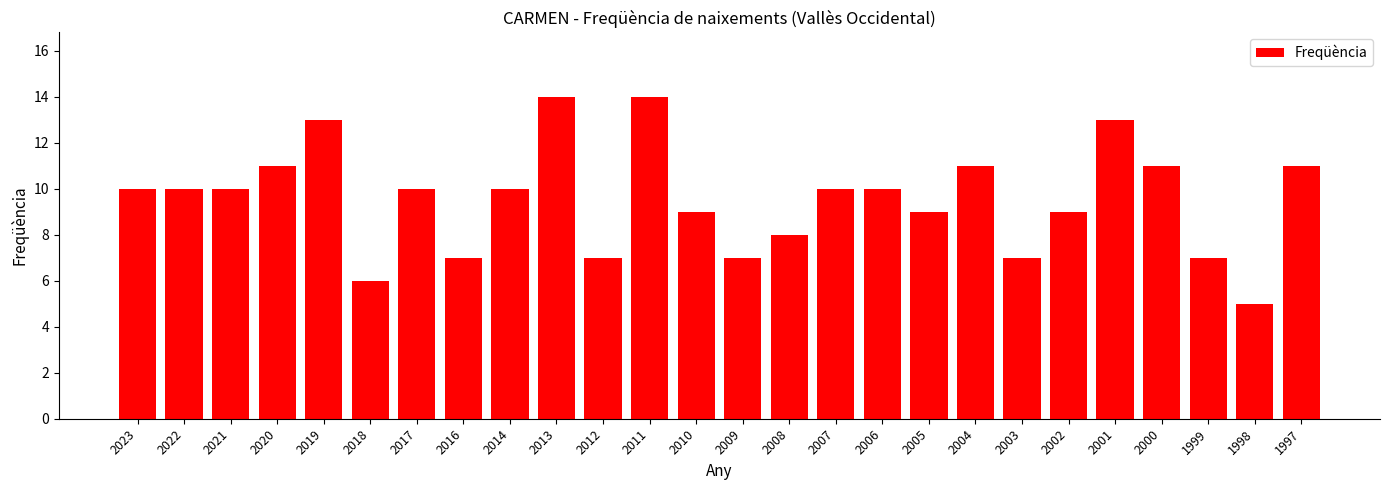

How many data points does each series have?

26